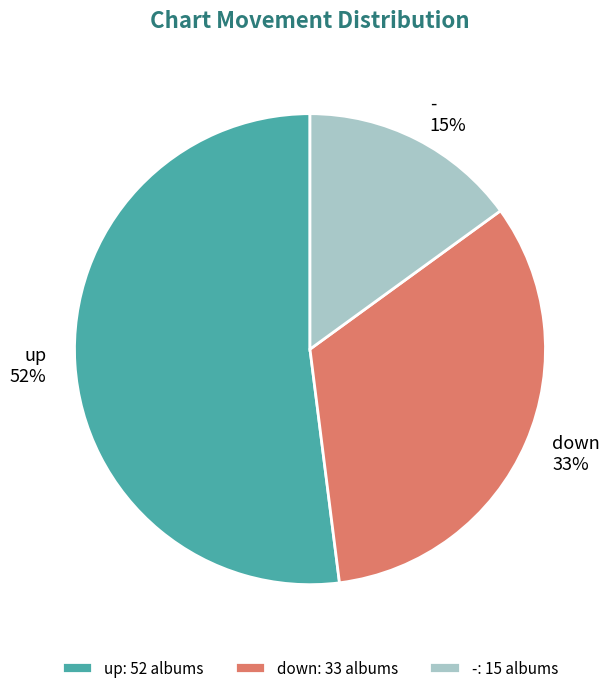

What is the ratio of the value at up to the value at down?

1.6